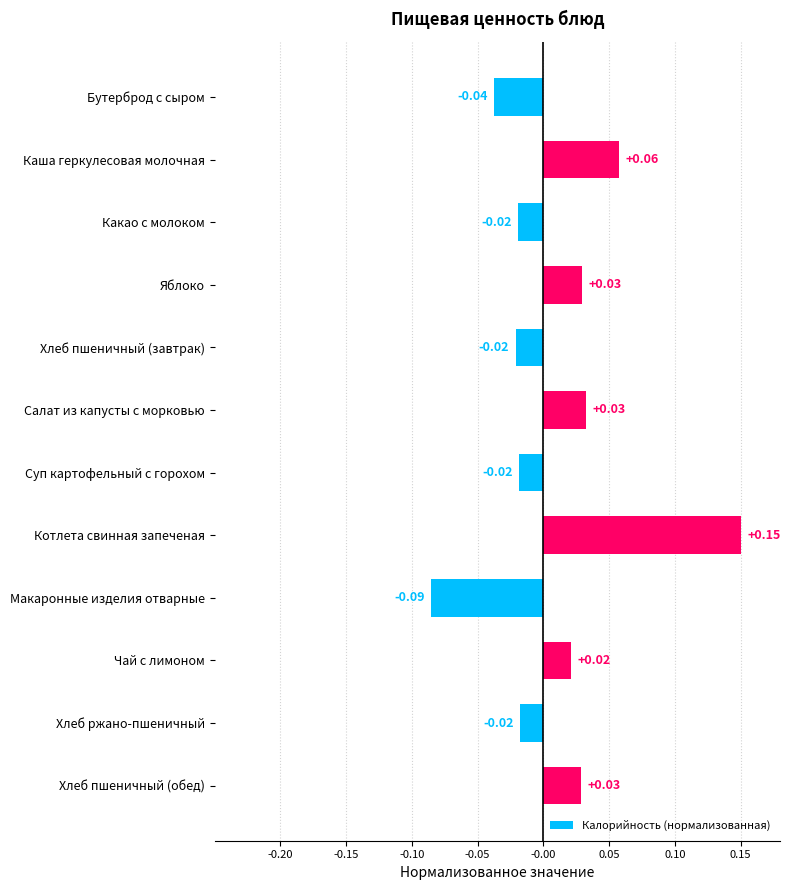

Which category has the lowest value across all series?

Макаронные изделия отварные